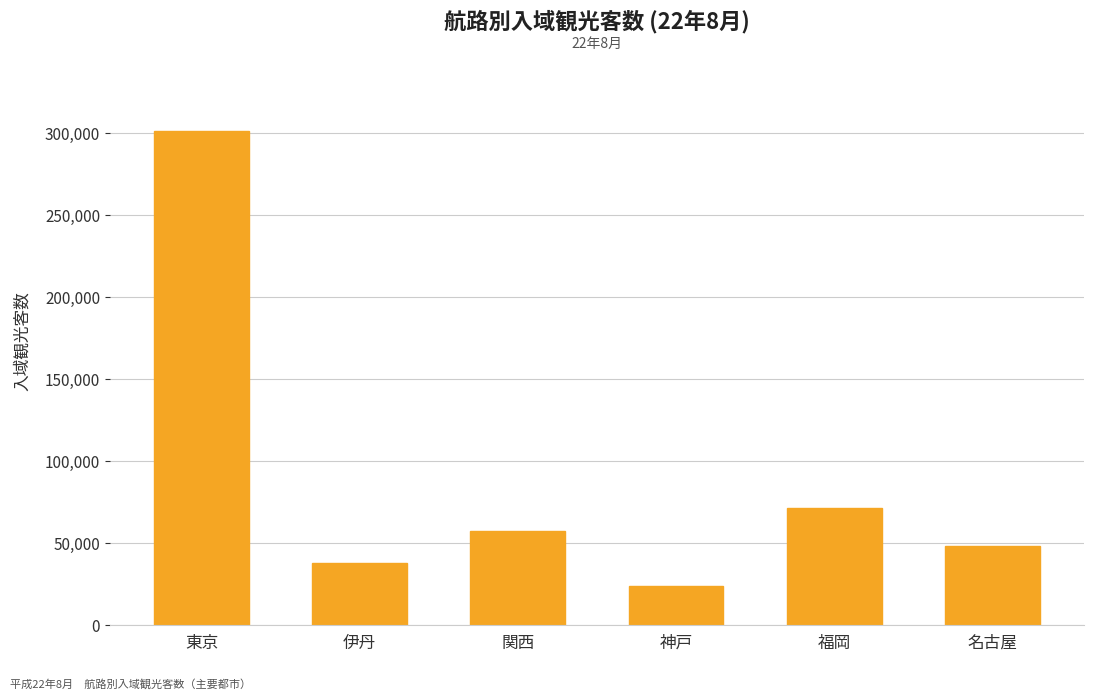

Approximately how many times larger is the value at 東京 compared to 名古屋?

6.3